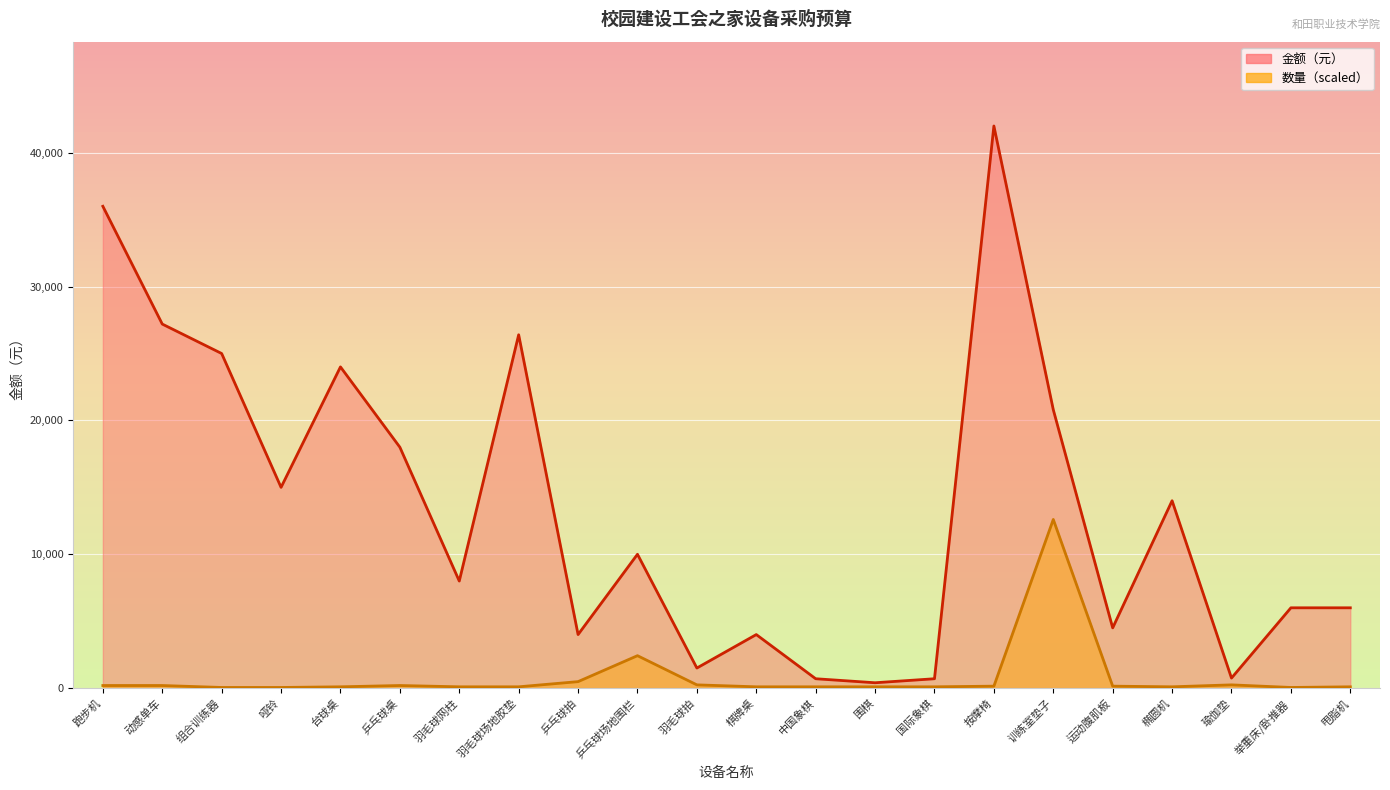

Between 羽毛球网柱 and 动感单车, which is larger?

动感单车